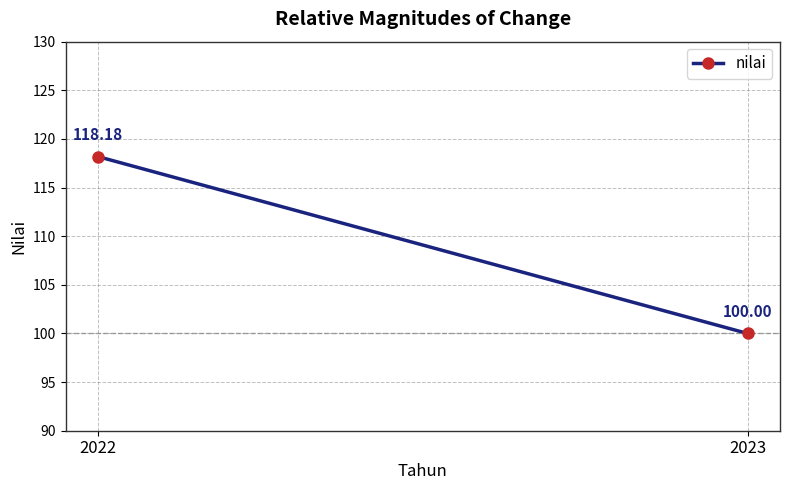

List the labels in order of value, largest first.

2022, 2023